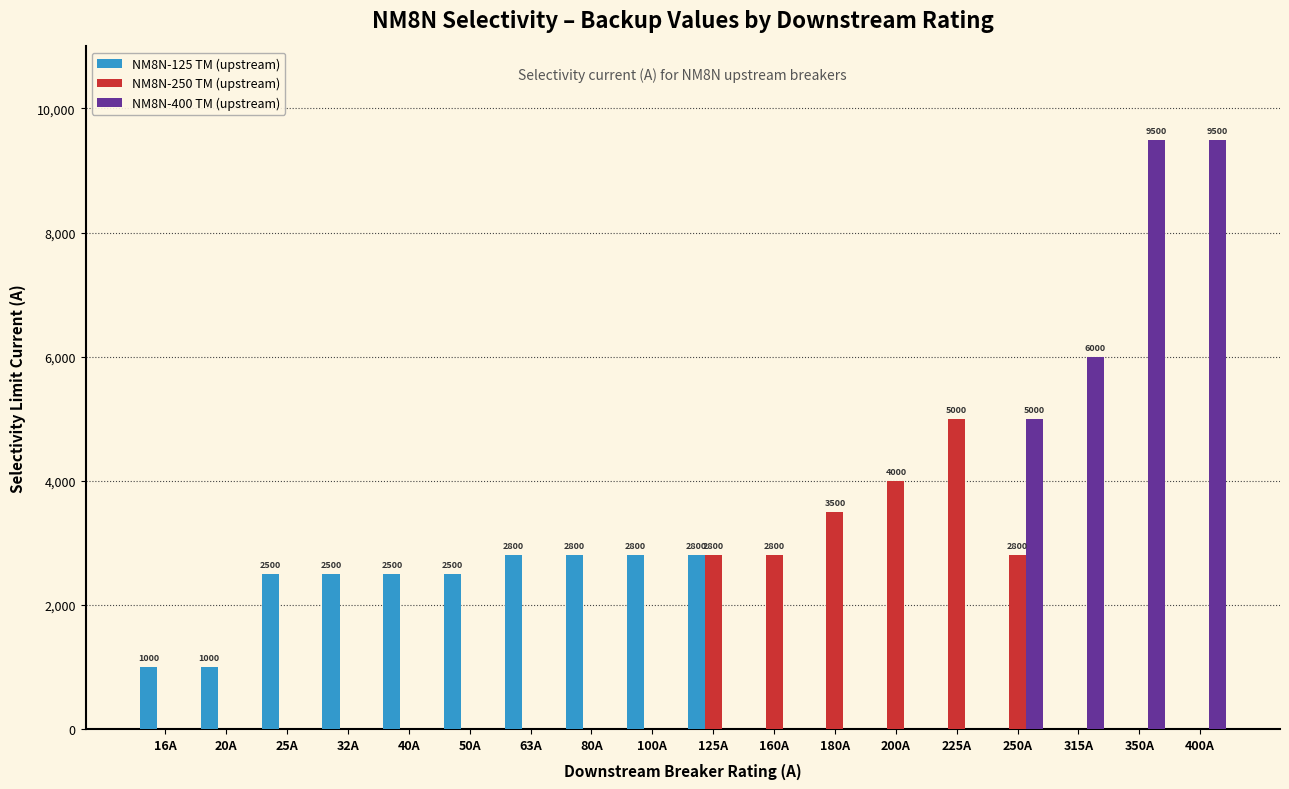

What is the total value across all series at 225A?

5000